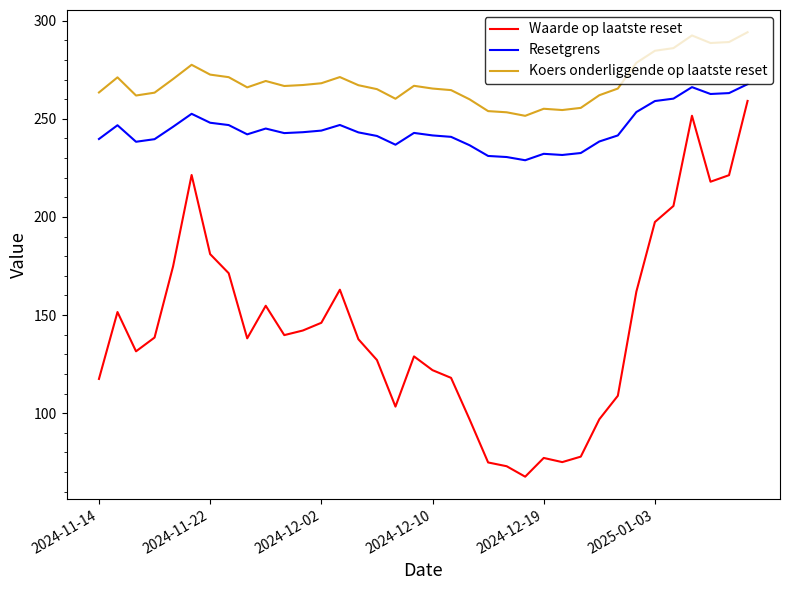

Rank the series by their maximum value, from highest to lowest.

Koers onderliggende op laatste reset, Resetgrens, Waarde op laatste reset